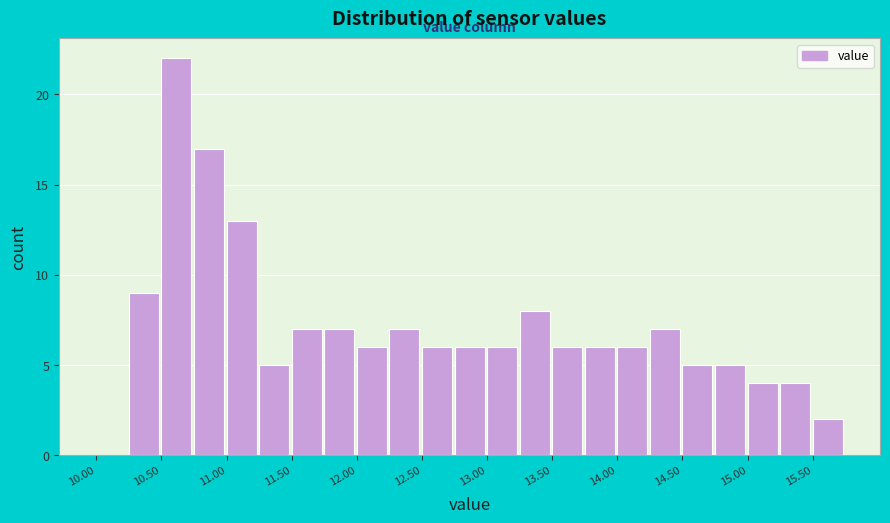

Reading left to right, list every bar in this chart as the range it spans on the x-axis followed by its height. The values are not printed on the chart, so give them approximately, as read against the axis.

10.00 to 10.25: 0
10.25 to 10.50: 9
10.50 to 10.75: 22
10.75 to 11.00: 17
11.00 to 11.25: 13
11.25 to 11.50: 5
11.50 to 11.75: 7
11.75 to 12.00: 7
12.00 to 12.25: 6
12.25 to 12.50: 7
12.50 to 12.75: 6
12.75 to 13.00: 6
13.00 to 13.25: 6
13.25 to 13.50: 8
13.50 to 13.75: 6
13.75 to 14.00: 6
14.00 to 14.25: 6
14.25 to 14.50: 7
14.50 to 14.75: 5
14.75 to 15.00: 5
15.00 to 15.25: 4
15.25 to 15.50: 4
15.50 to 15.75: 2